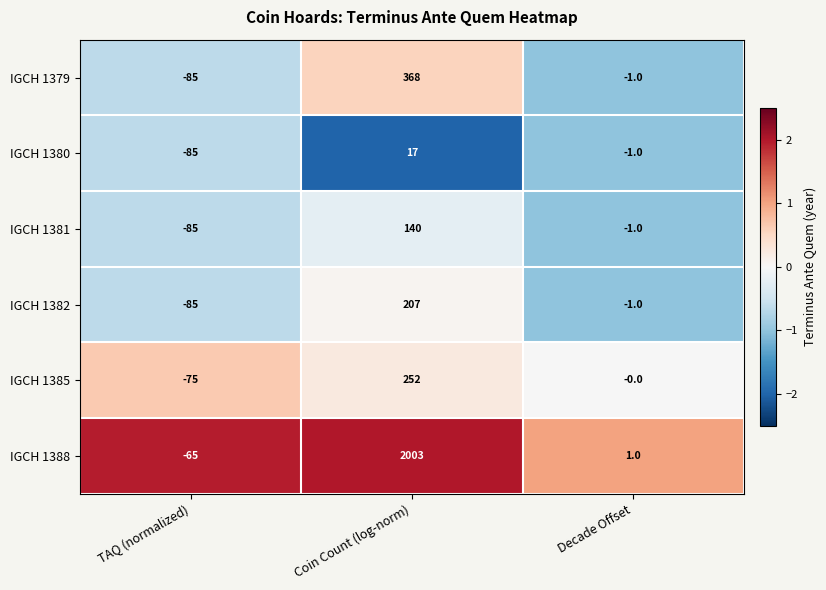

The IGCH 1385 series shows 201 at Decade Offset. True or false?

False